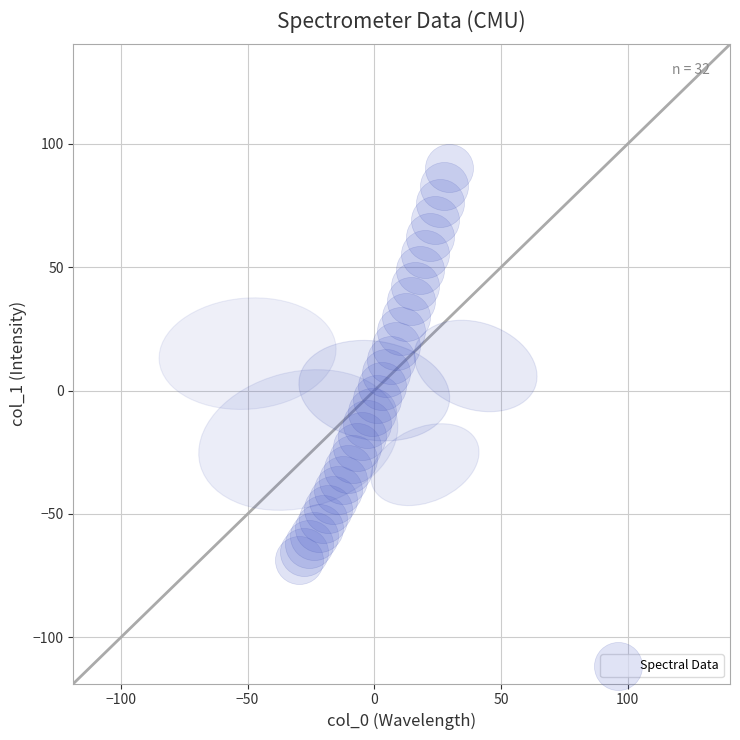

What is the range of X values (max minus min)?

59.2